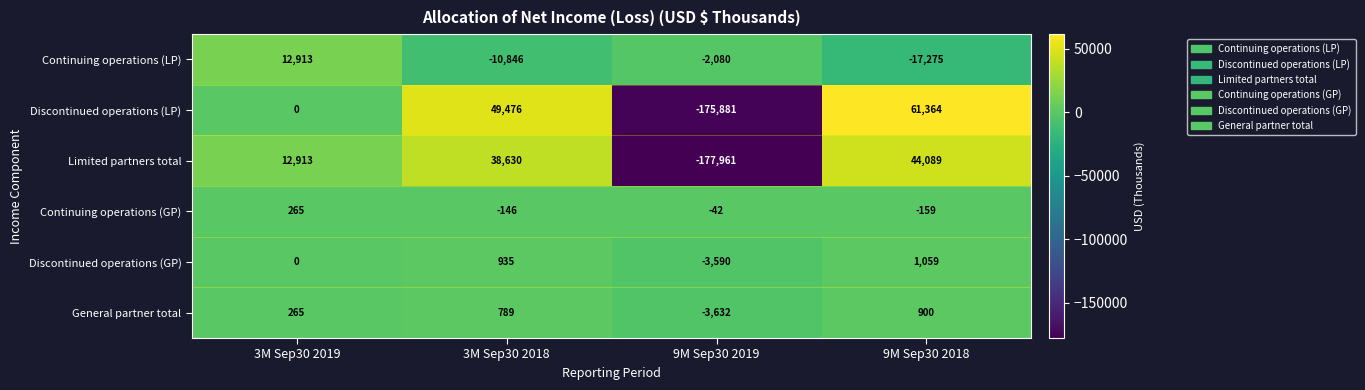

Where is General partner total nearest to the value -1366?

3M Sep30 2019